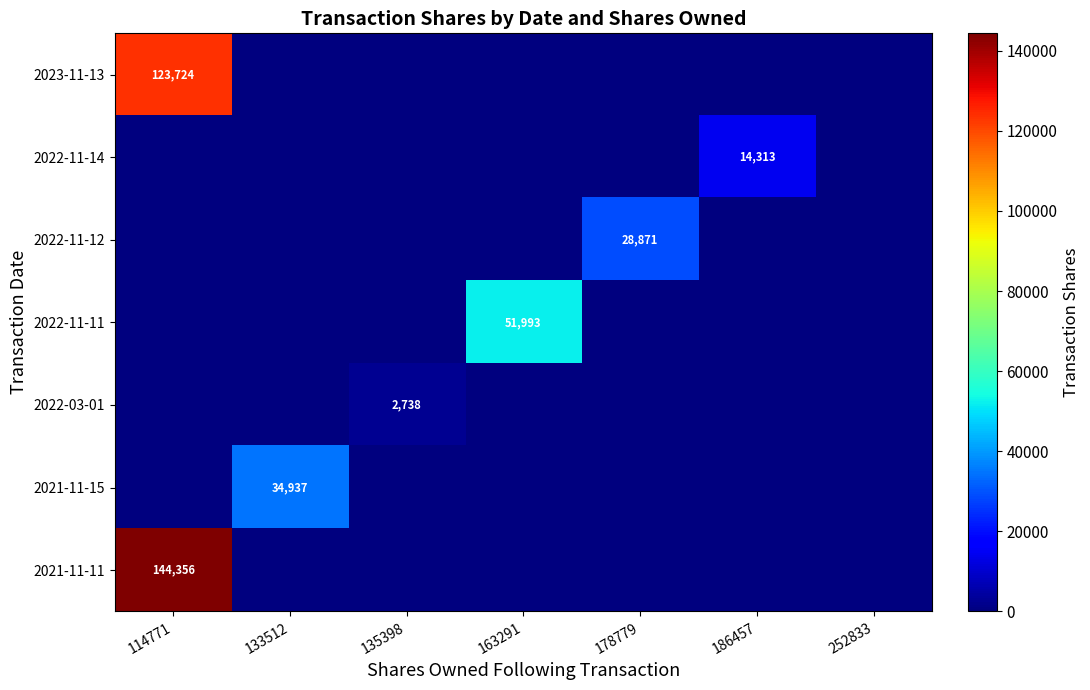

The 2021-11-15 series shows 34937 at 133512. True or false?

True